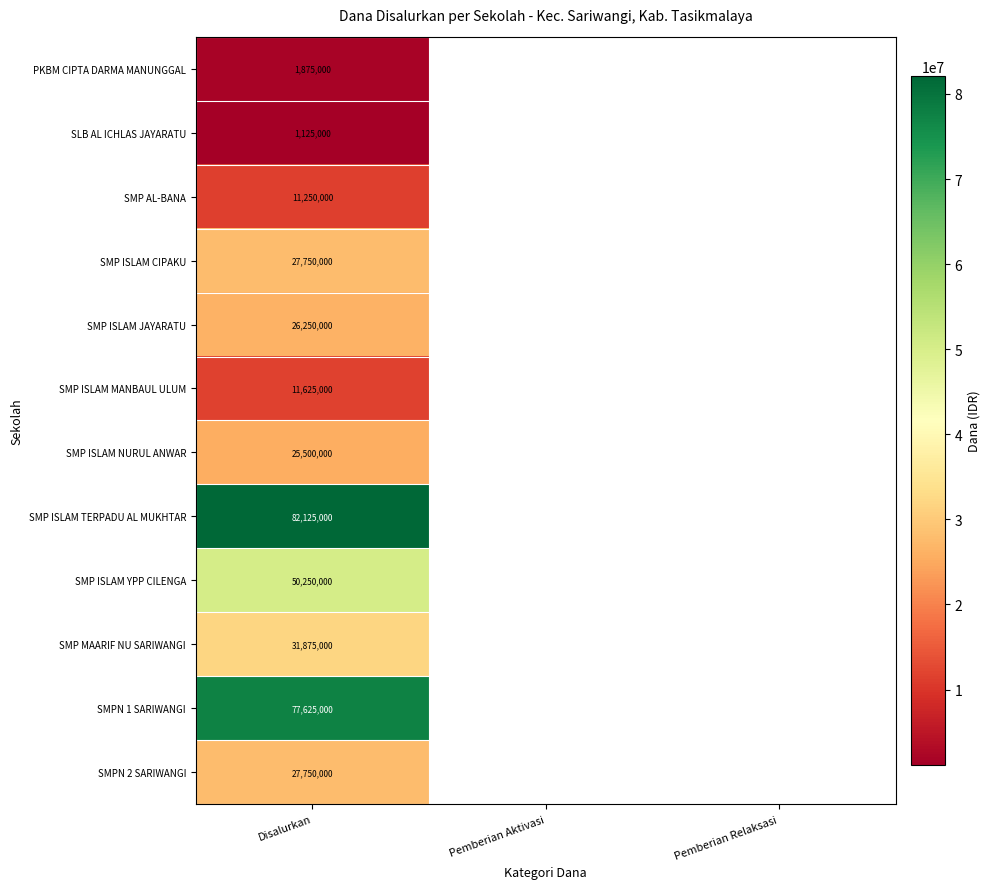

Between Pemberian Relaksasi and Pemberian Aktivasi, which is larger?

Pemberian Aktivasi